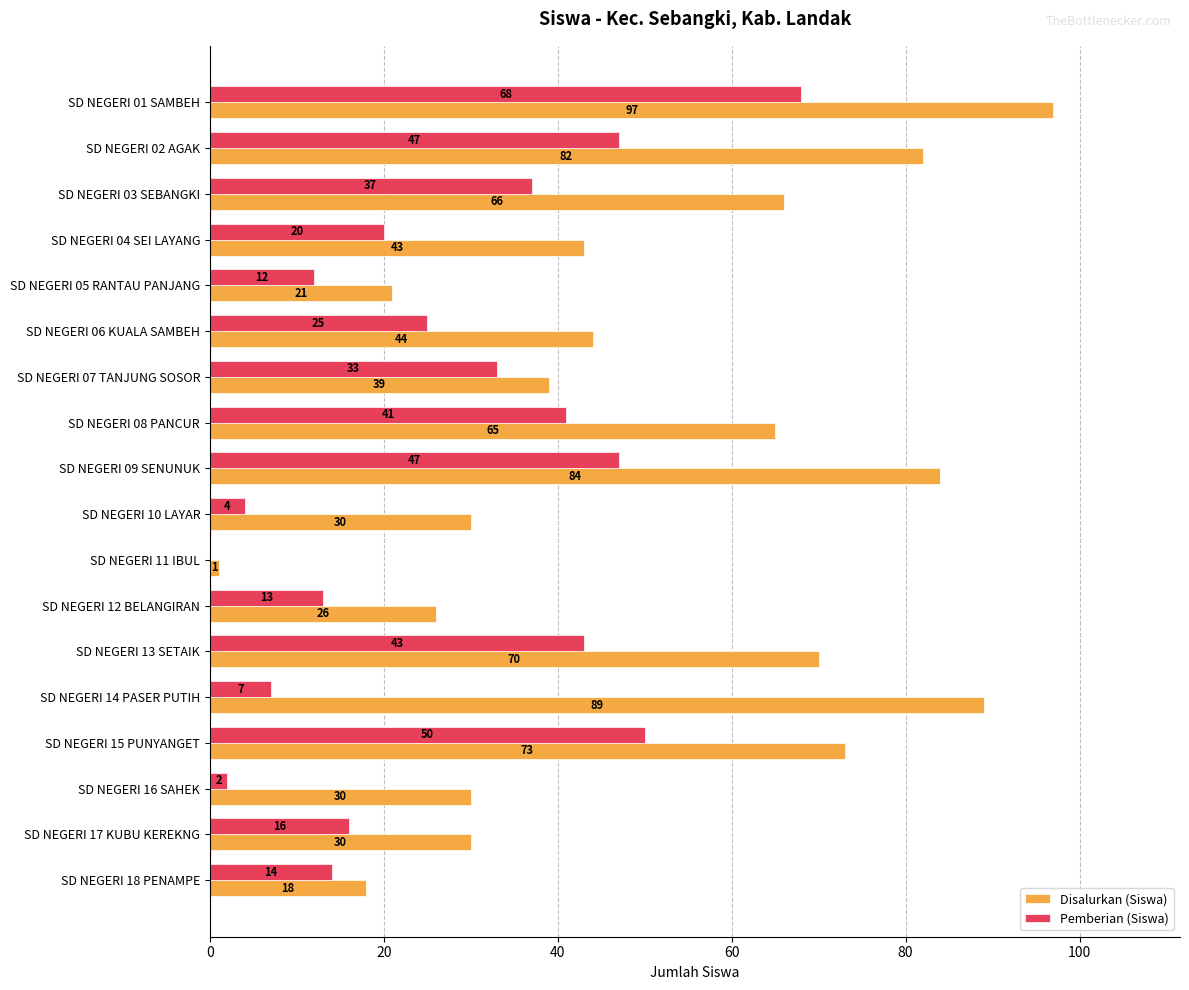

What is the greatest value displayed?

97